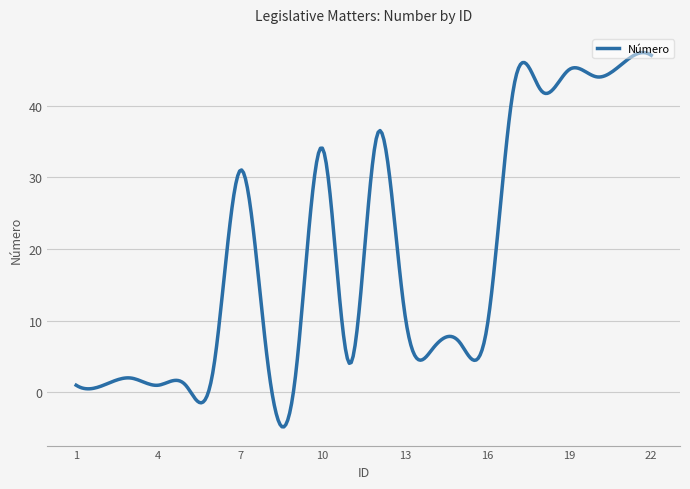

What is the minimum value shown in the chart?

-4.8